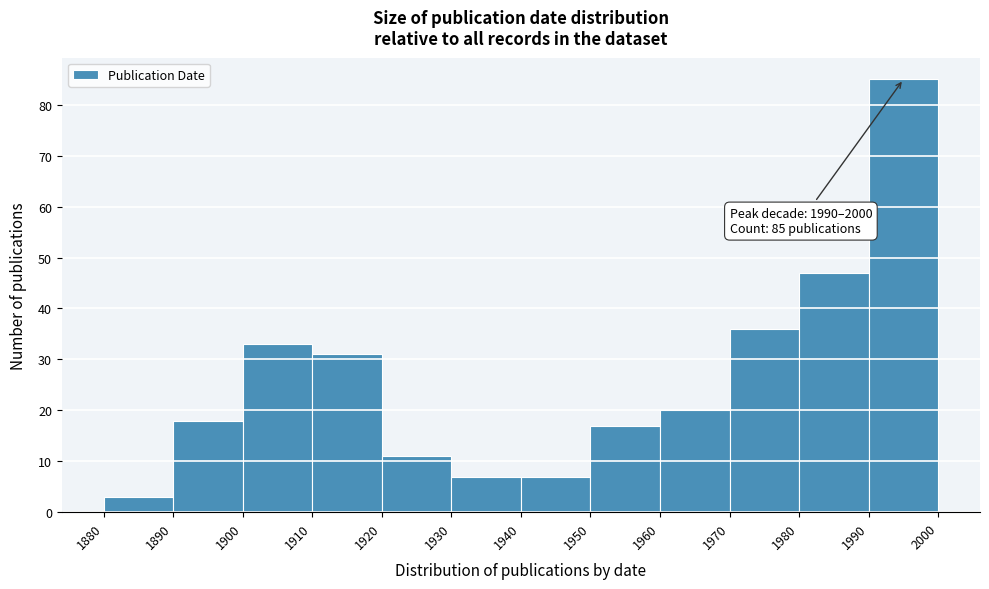

Which range on the x-axis has the tallest bar?

1990 to 2000